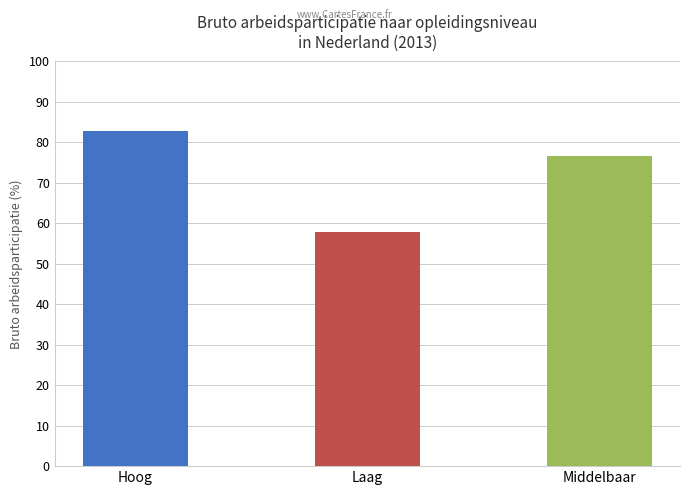

What is the difference between the values at Laag and Hoog?

25.1